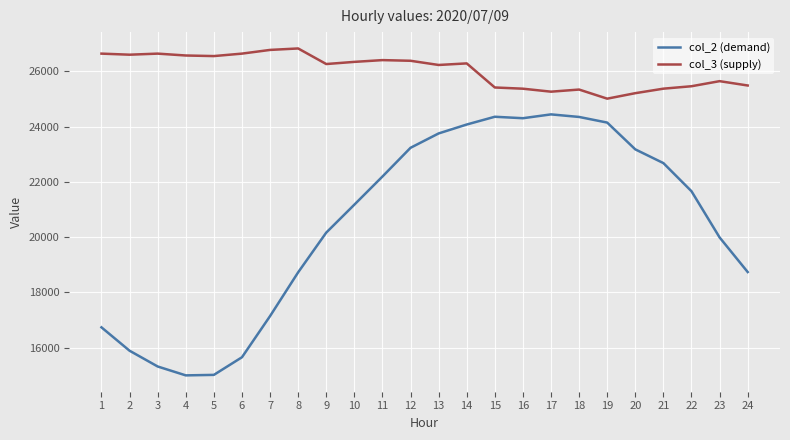

What is the difference between the maximum and minimum values in the col_3 (supply) series?

1818